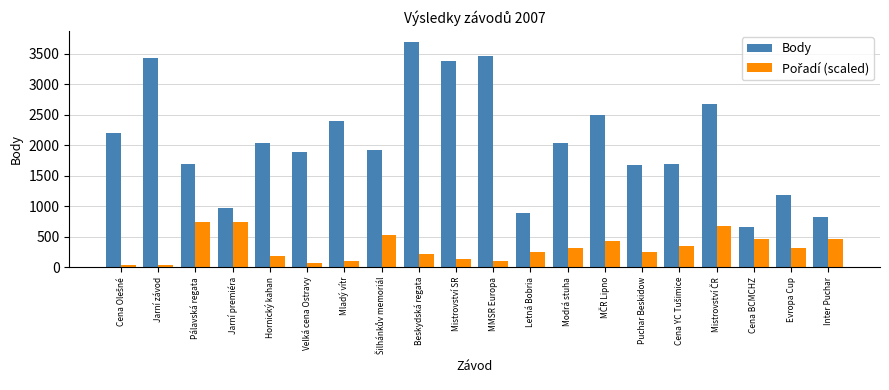

Which series has the widest spread of values?

Body